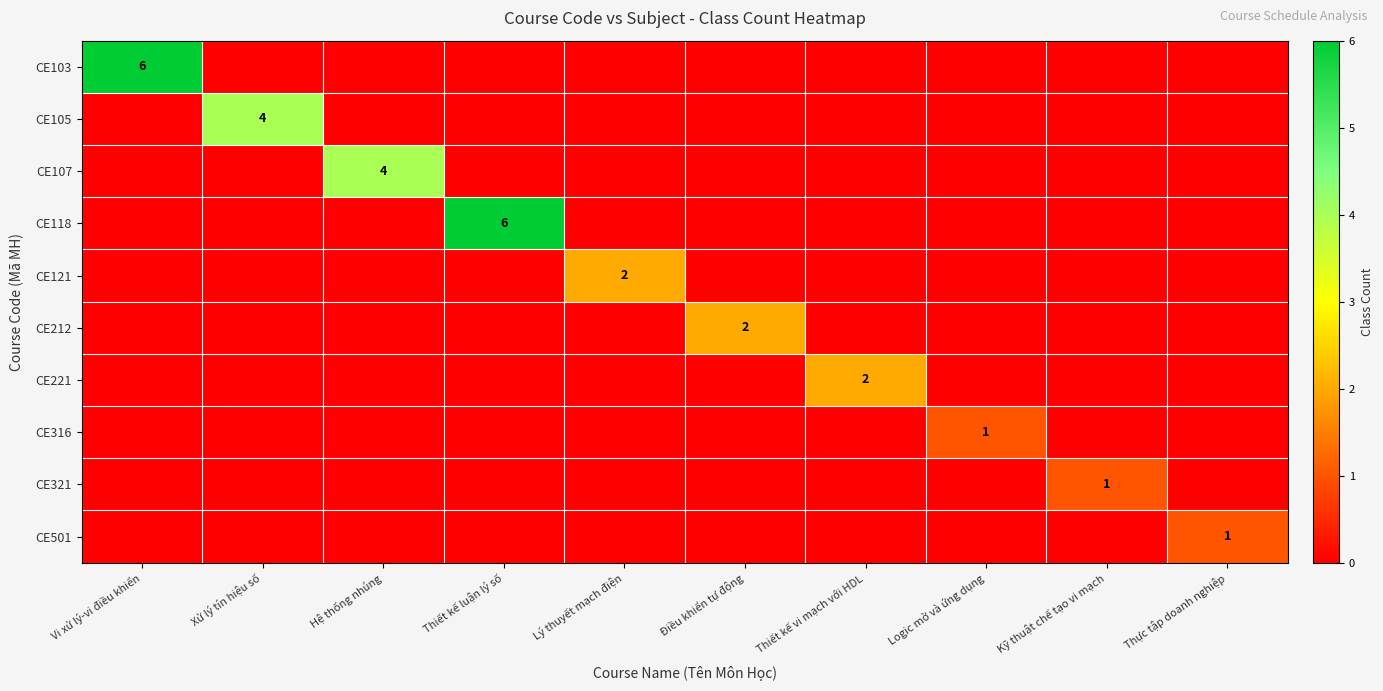

The value of CE121 at Lý thuyết mạch điện is 3. True or false?

False